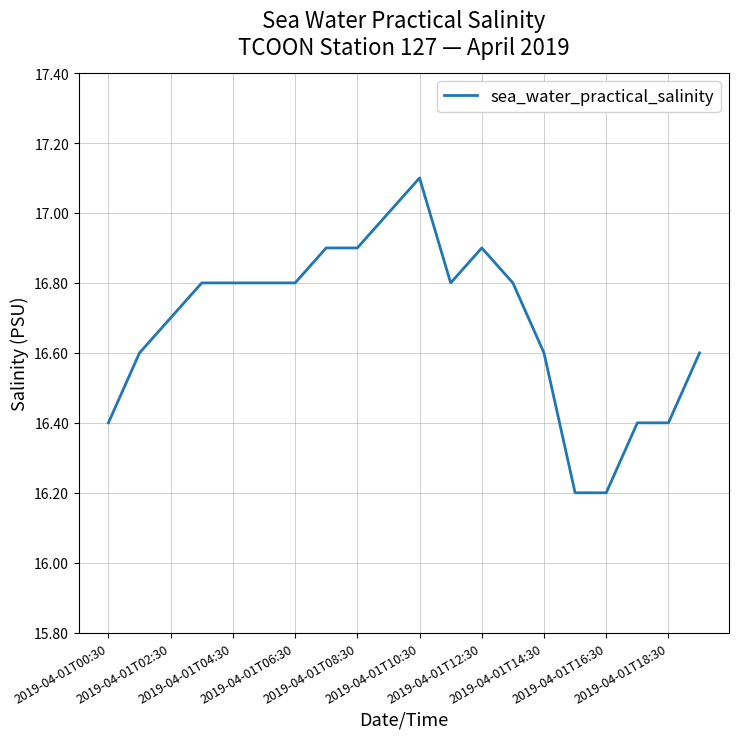

What is the greatest value displayed?

17.1